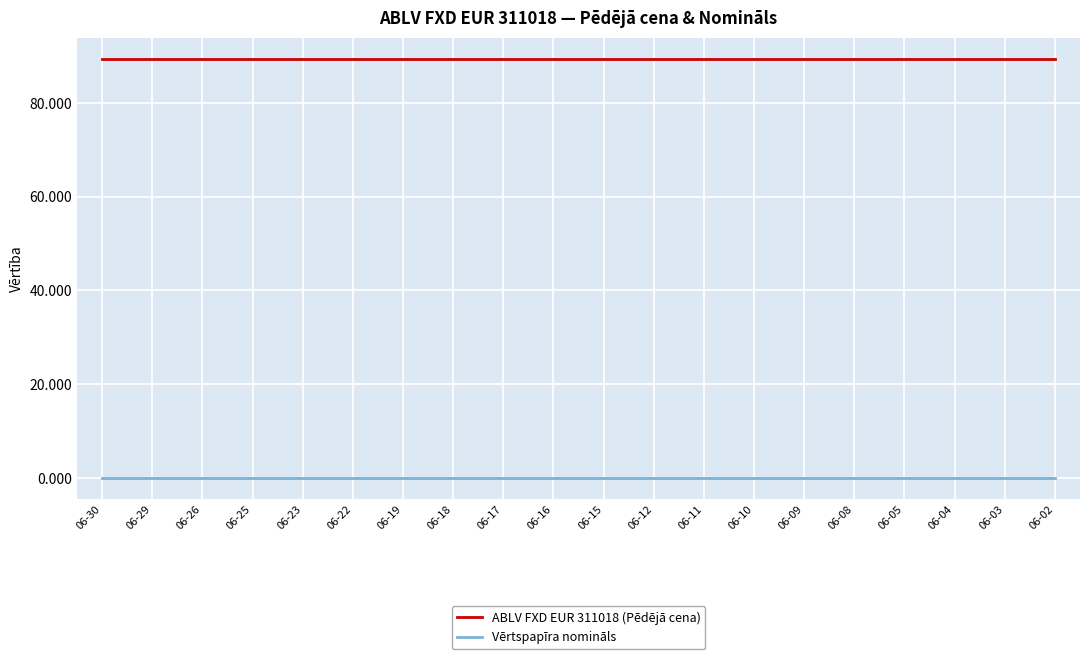

What is the greatest value displayed?

89.4